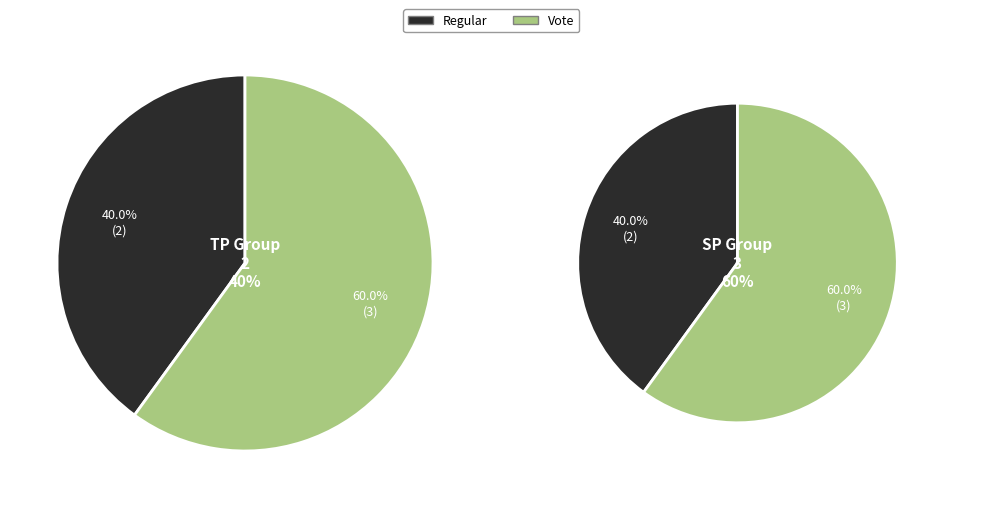

To the nearest percent, what percentage of the pie is Vote?

60%